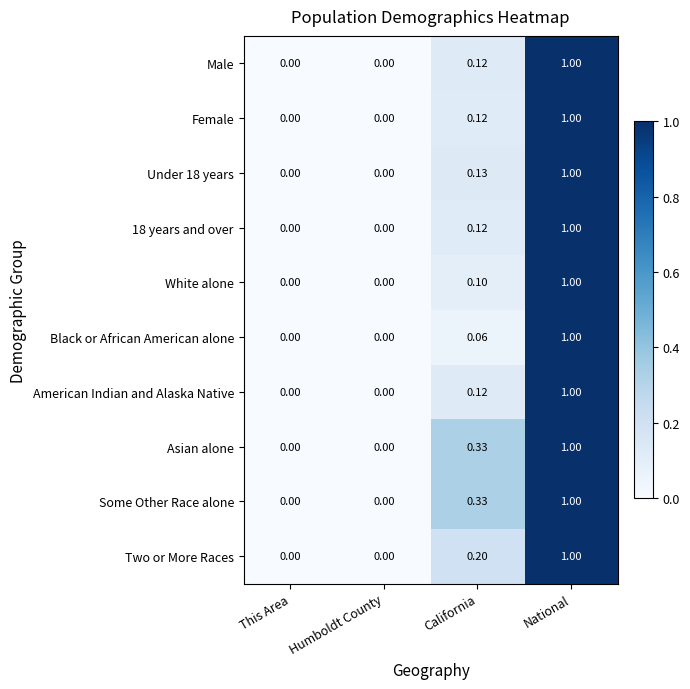

At which category does the chart reach its peak across all series?

National